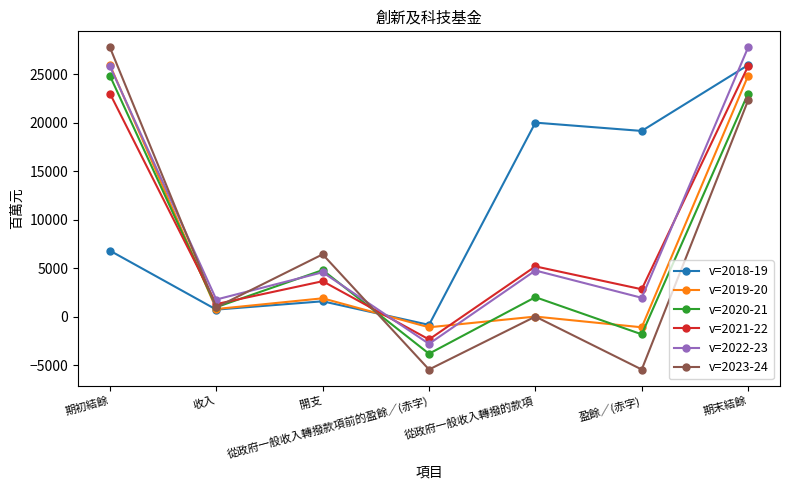

Which series has the largest total across all categories?

v=2018-19